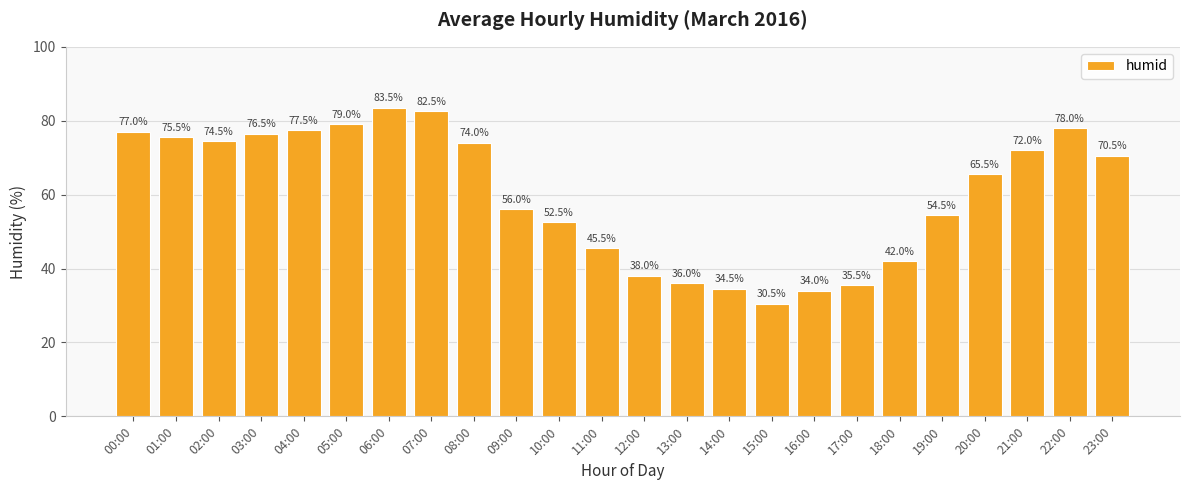

Reading right to left, what are all the values shown in this chart?

70.5	78.0	72.0	65.5	54.5	42.0	35.5	34.0	30.5	34.5	36.0	38.0	45.5	52.5	56.0	74.0	82.5	83.5	79.0	77.5	76.5	74.5	75.5	77.0